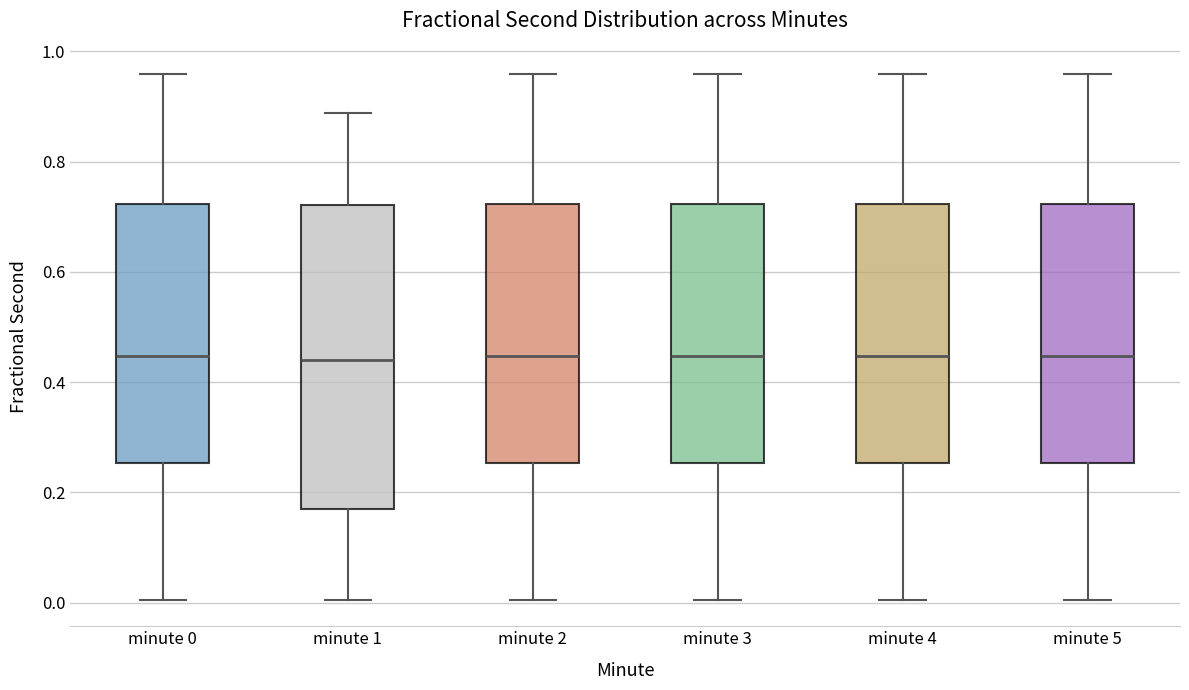

Reading left to right, read every box against the y-axis: the position of its median line, the range the box covers, and the ends of its whiskers. The values are not printed on the chart, so give them approximately, as read against the axis.

minute 0: median 0.44, box 0.26 to 0.72, whiskers 0.00 to 0.96
minute 1: median 0.44, box 0.18 to 0.72, whiskers 0.00 to 0.88
minute 2: median 0.44, box 0.26 to 0.72, whiskers 0.00 to 0.96
minute 3: median 0.44, box 0.26 to 0.72, whiskers 0.00 to 0.96
minute 4: median 0.44, box 0.26 to 0.72, whiskers 0.00 to 0.96
minute 5: median 0.44, box 0.26 to 0.72, whiskers 0.00 to 0.96